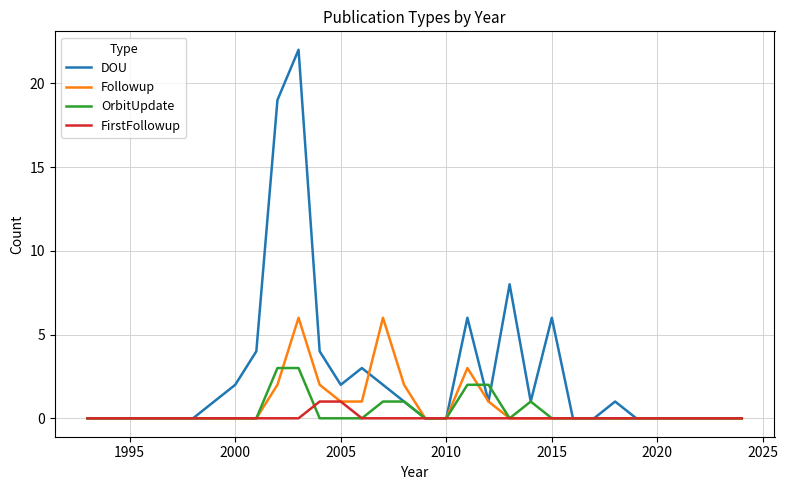

Which series has the largest range (max minus min)?

DOU